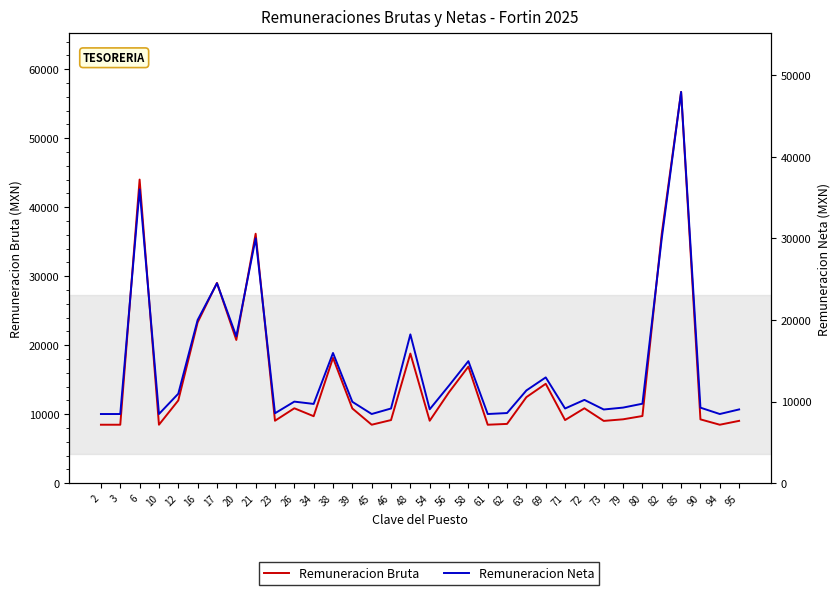

At 3, list the series in order from smallest to largest.

Remuneracion Bruta, Remuneracion Neta